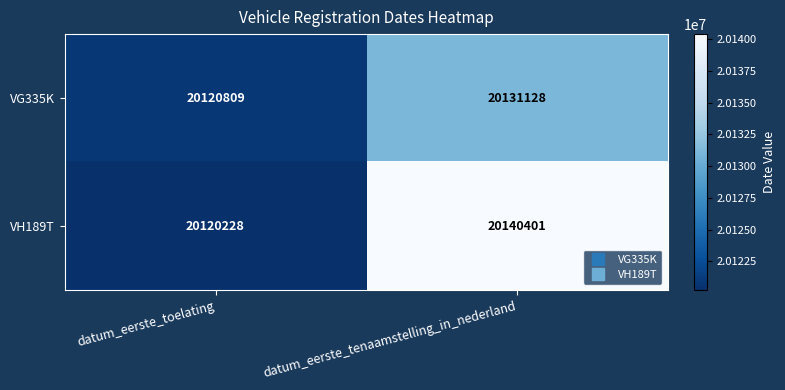

What is the maximum value shown in the chart?

20140401